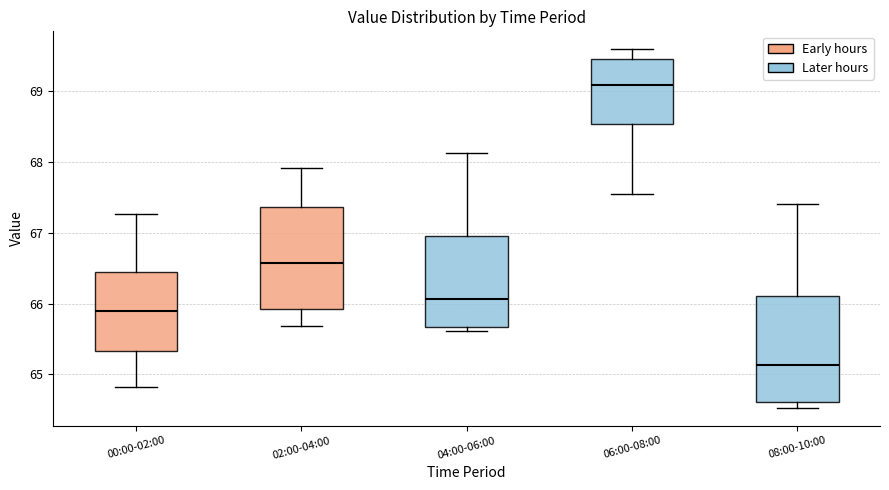

Reading left to right, transcribe this box plot: for each box, give where its median line is, the range the box spans, and where its two whiskers end, as read against the y-axis. The values are not printed on the chart, so give them approximately, as read against the axis.

00:00-02:00: median 65.9, box 65.3 to 66.5, whiskers 64.8 to 67.3
02:00-04:00: median 66.6, box 65.9 to 67.4, whiskers 65.7 to 67.9
04:00-06:00: median 66.1, box 65.7 to 67.0, whiskers 65.6 to 68.1
06:00-08:00: median 69.1, box 68.5 to 69.5, whiskers 67.6 to 69.6
08:00-10:00: median 65.1, box 64.6 to 66.1, whiskers 64.5 to 67.4